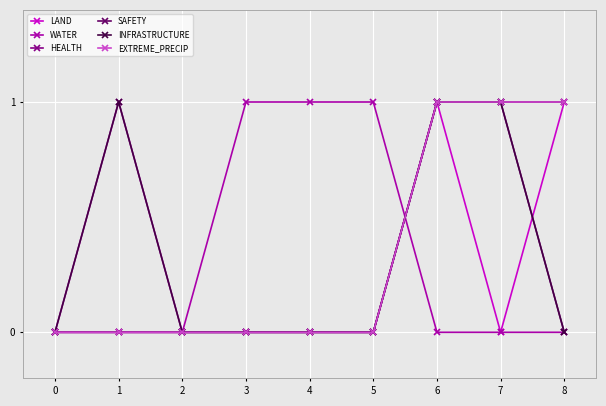

Reading left to right, what are all the values shown in this chart?

LAND: 0=0	1=0	2=0	3=0	4=0	5=0	6=1	7=0	8=1
WATER: 0=0	1=1	2=0	3=1	4=1	5=1	6=0	7=0	8=0
HEALTH: 0=0	1=0	2=0	3=0	4=0	5=0	6=1	7=1	8=0
SAFETY: 0=0	1=0	2=0	3=0	4=0	5=0	6=1	7=1	8=1
INFRASTRUCTURE: 0=0	1=1	2=0	3=0	4=0	5=0	6=1	7=1	8=0
EXTREME_PRECIP: 0=0	1=0	2=0	3=0	4=0	5=0	6=1	7=1	8=1